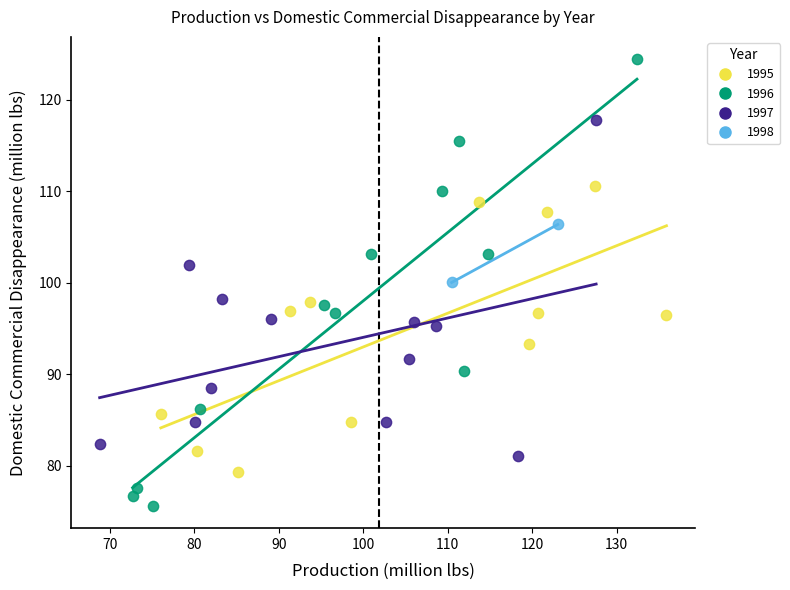

What are all the series names shown in the legend?

1995, 1996, 1997, 1998